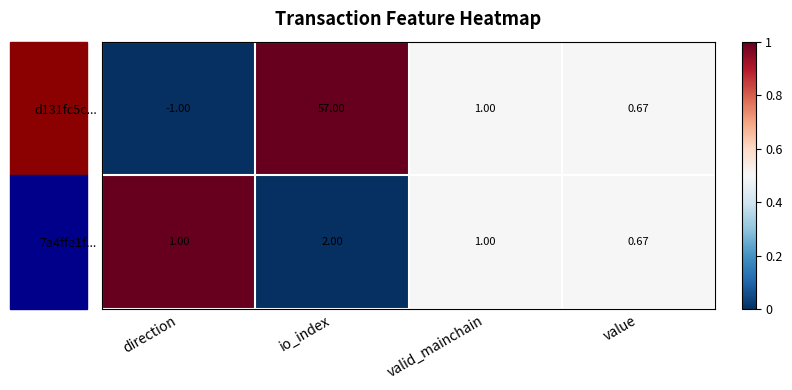

Which label corresponds to the smallest value in the chart?

direction